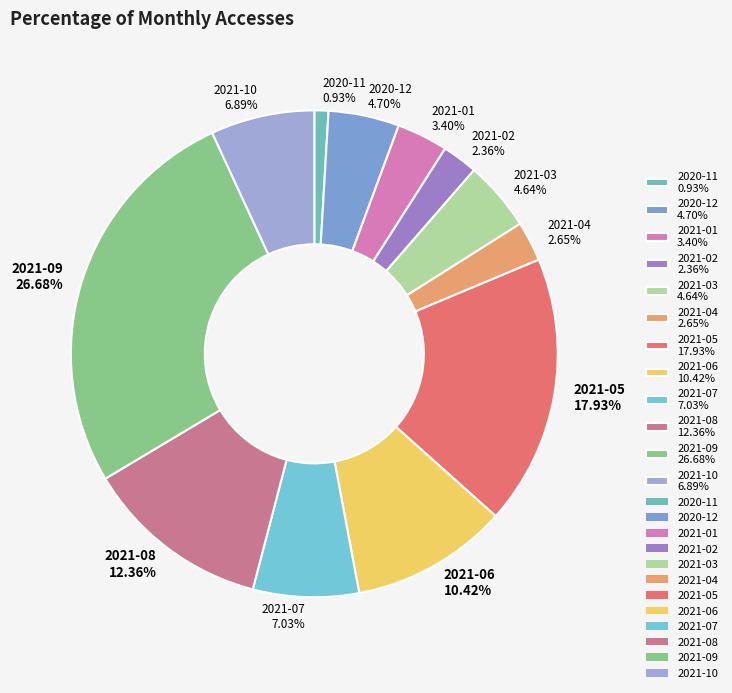

What is the smallest slice in the pie chart?

2020-11